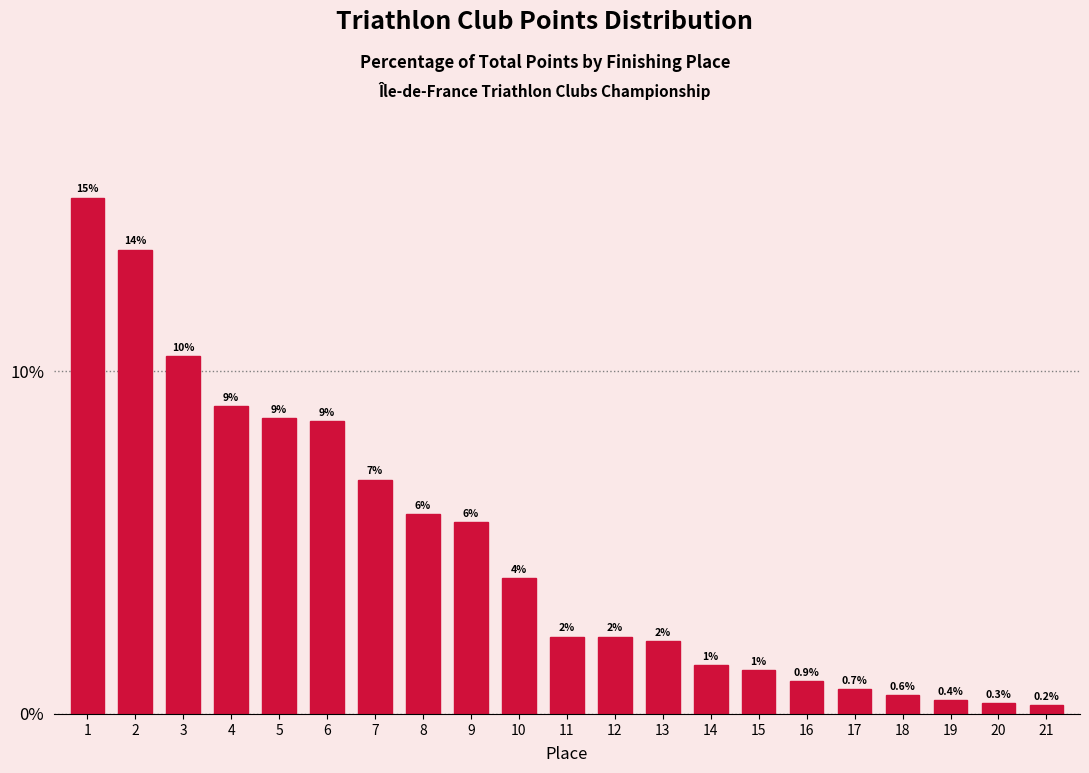

Are the bars horizontal?

No